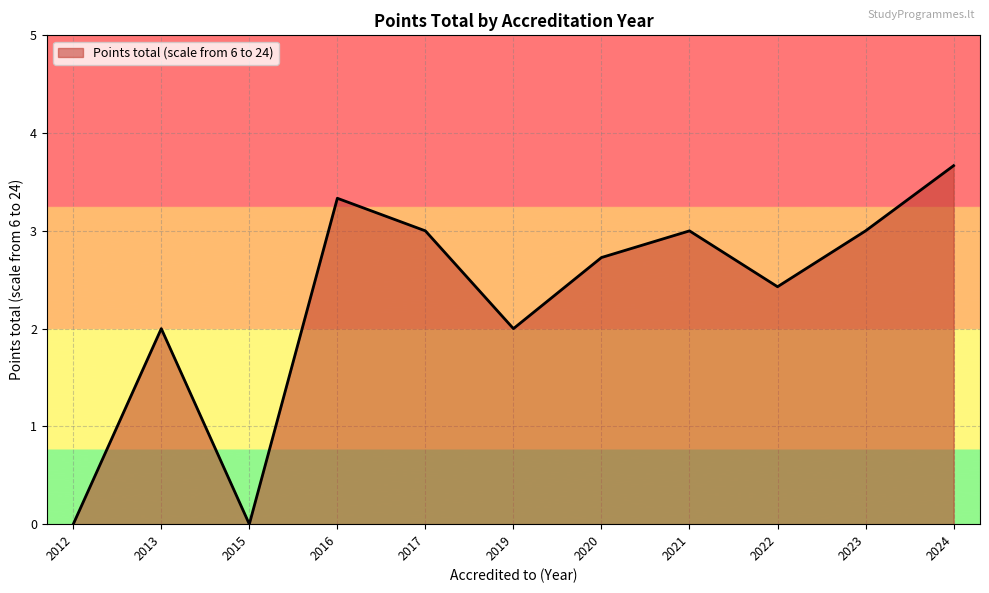

What is the average value?

2.3